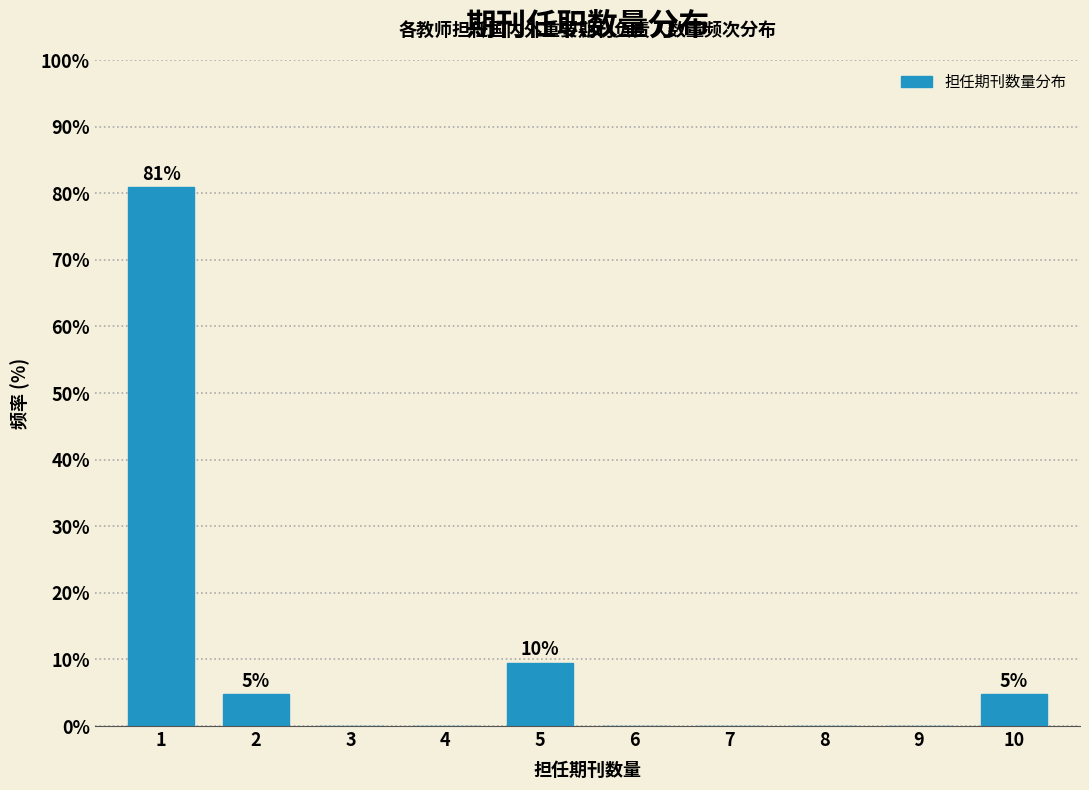

Reading left to right, what are all the values shown in this chart?

1=81.0	2=4.8	3=0.0	4=0.0	5=9.5	6=0.0	7=0.0	8=0.0	9=0.0	10=4.8